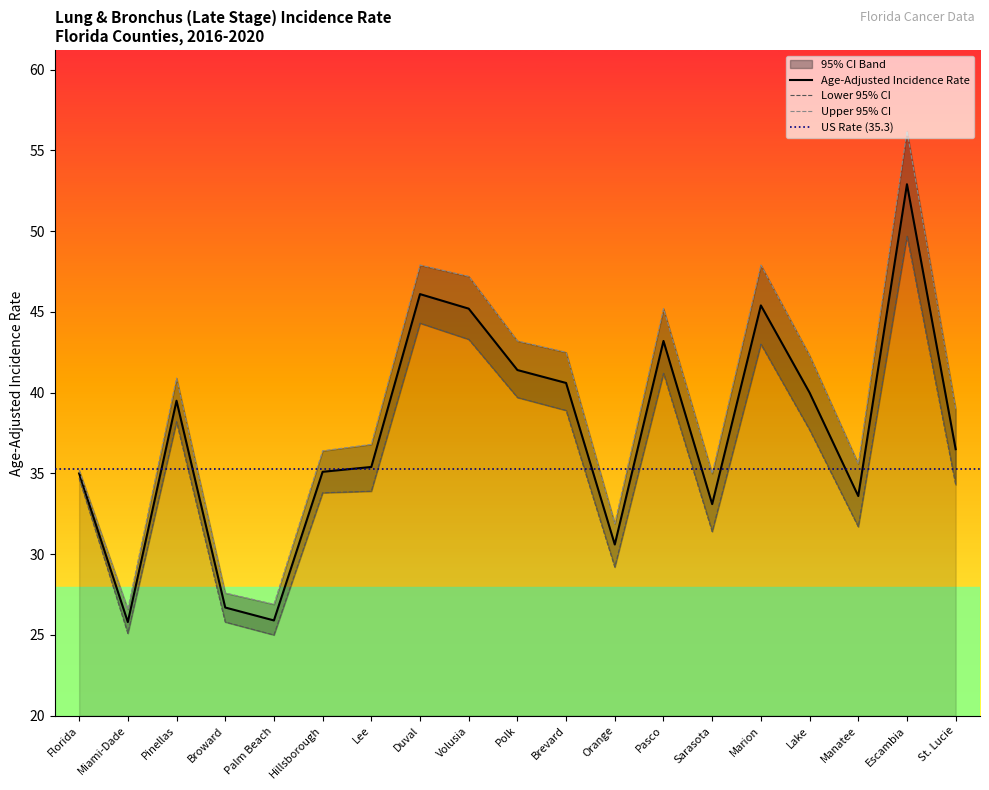

What is the difference between the maximum and minimum values in the Age-Adjusted Incidence Rate series?

27.1